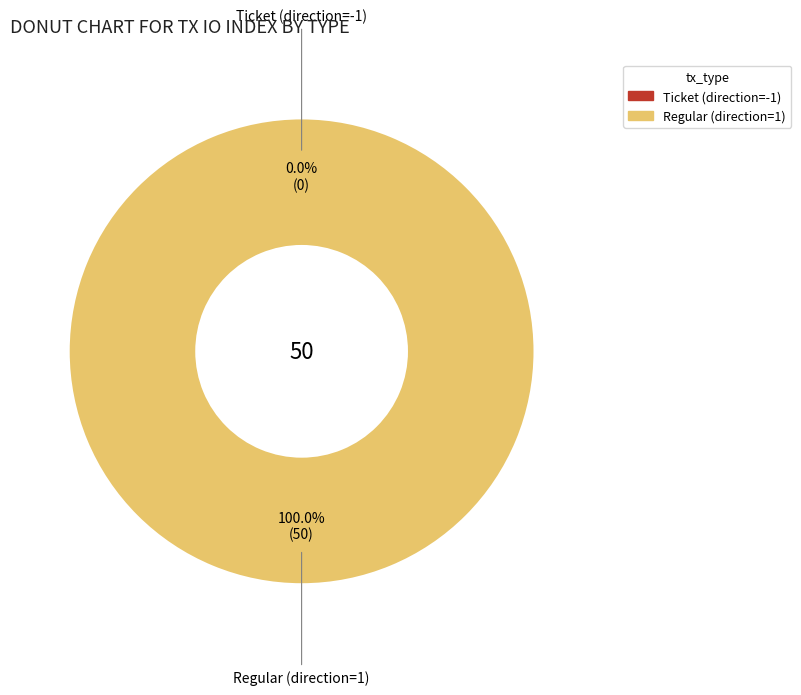

Which category has the smallest portion of the pie?

Ticket (direction=-1)